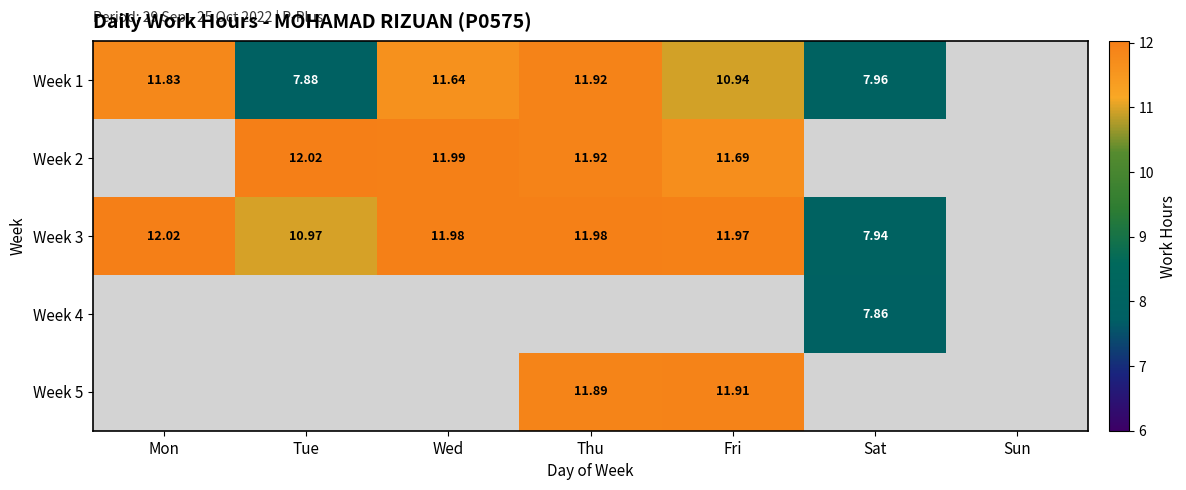

What is the spread (max minus min) of values at Wed?

0.3